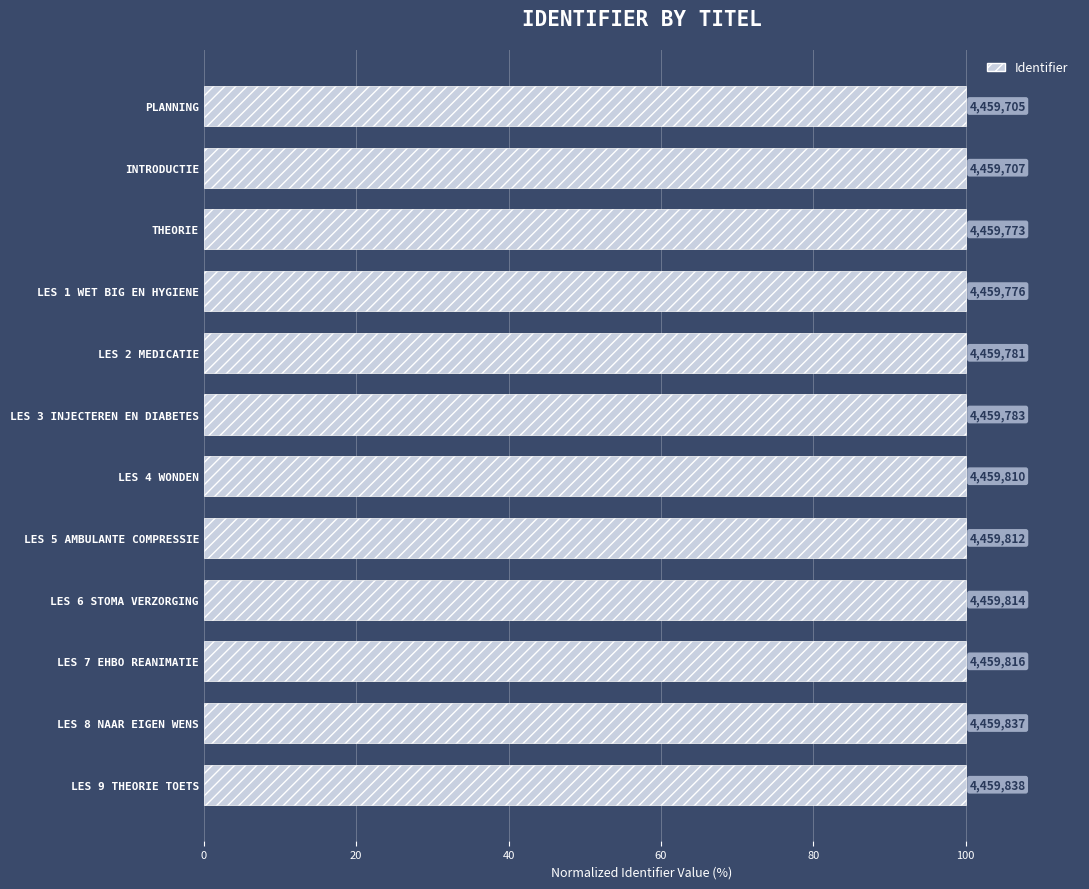

Are the bars horizontal?

Yes